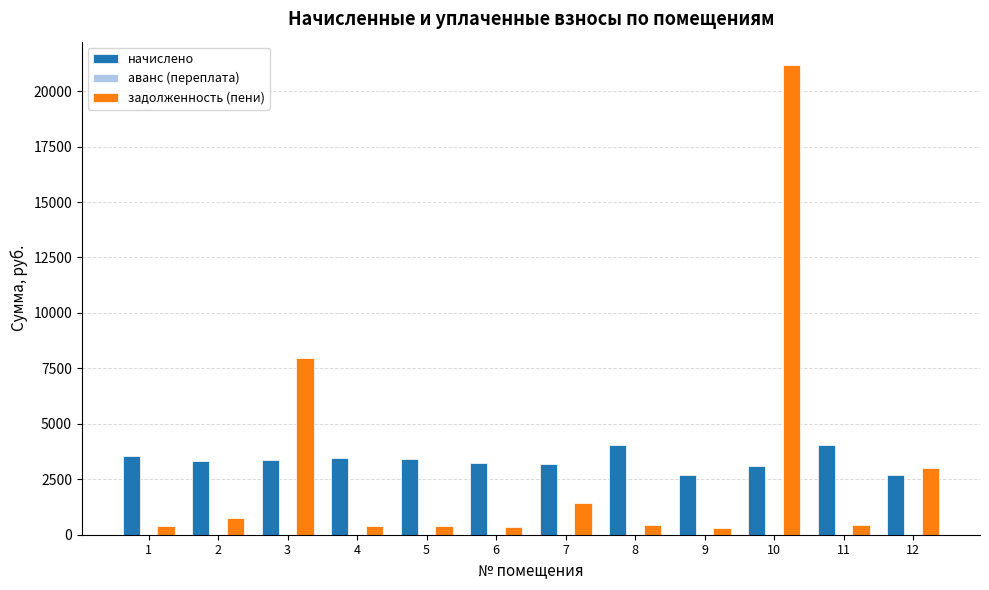

Are the bars horizontal?

No